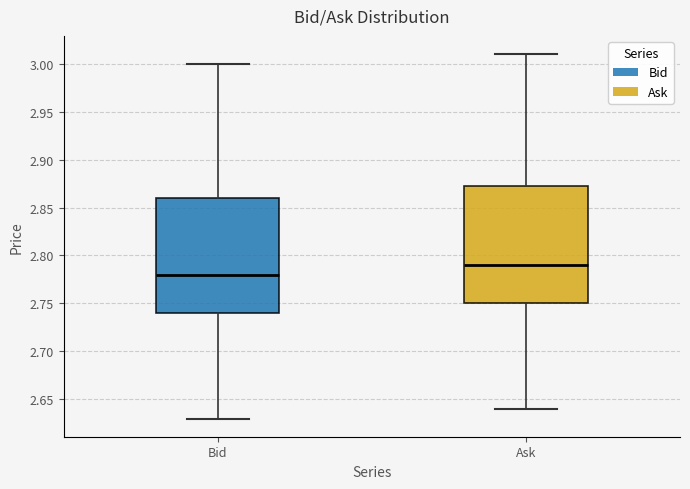

Reading left to right, transcribe this box plot: for each box, give where its median line is, the range the box spans, and where its two whiskers end, as read against the y-axis. The values are not printed on the chart, so give them approximately, as read against the axis.

Bid: median 2.780, box 2.740 to 2.860, whiskers 2.630 to 3.000
Ask: median 2.790, box 2.750 to 2.875, whiskers 2.640 to 3.010